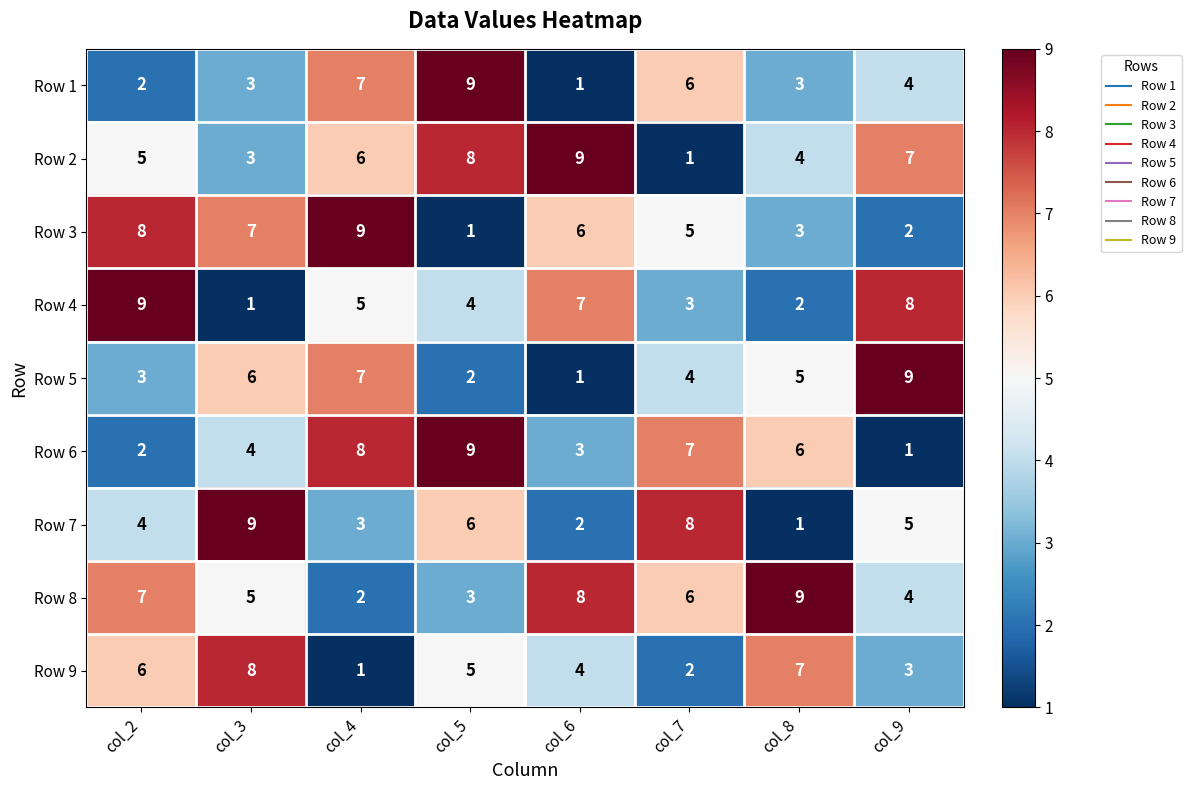

What is the sum of the Row 2 values at col_6 and col_4?

15